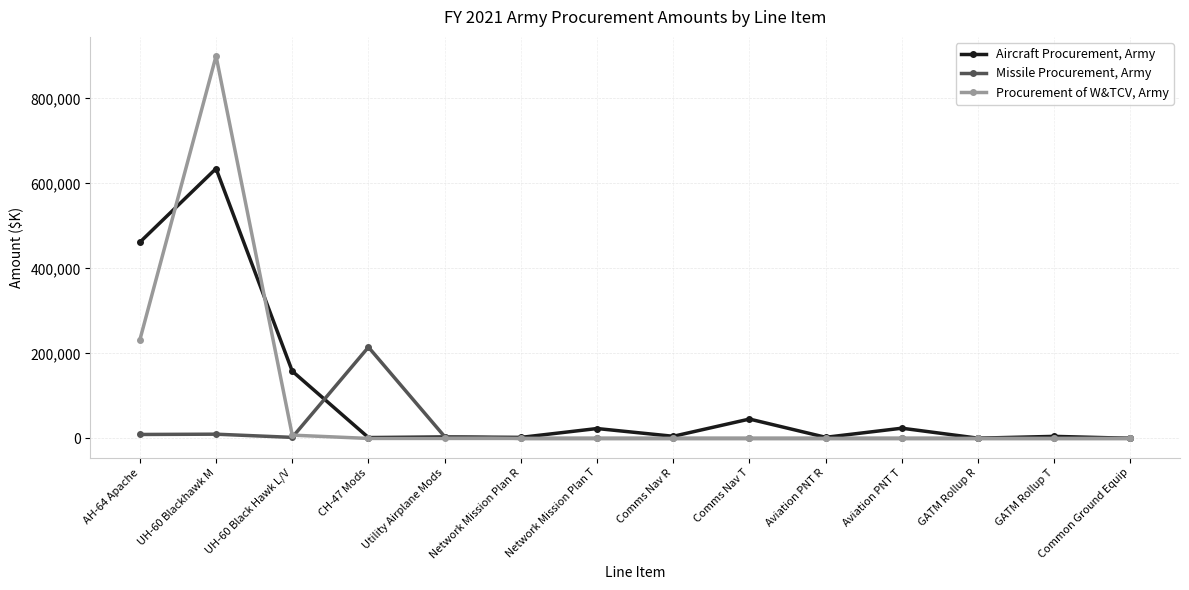

What is the sum of all Missile Procurement, Army values?

240908